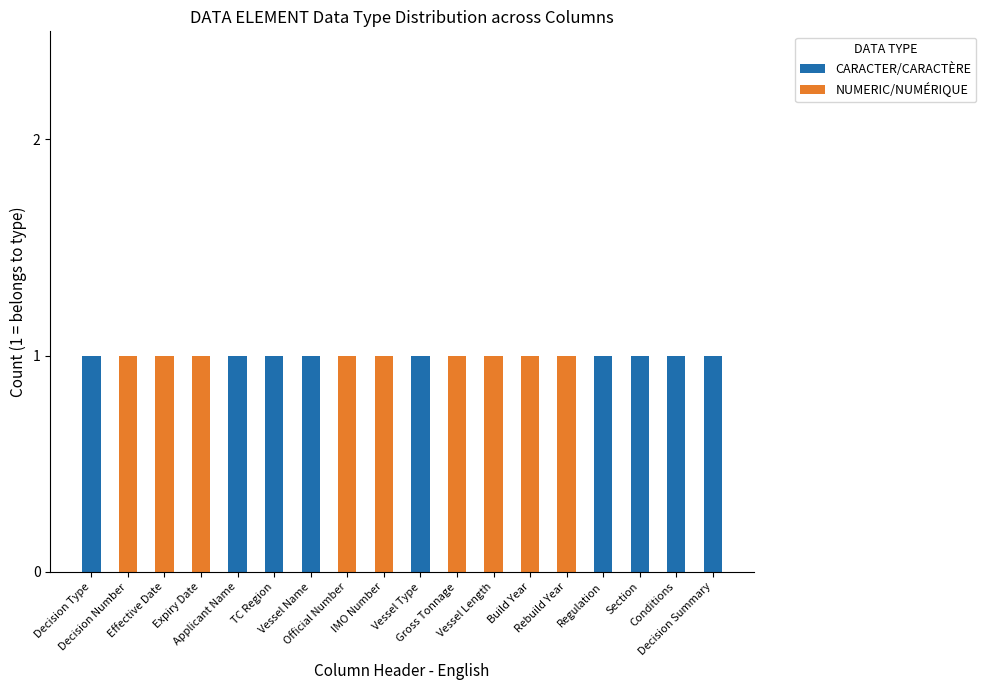

What is the sum of all CARACTER/CARACTÈRE values?

9